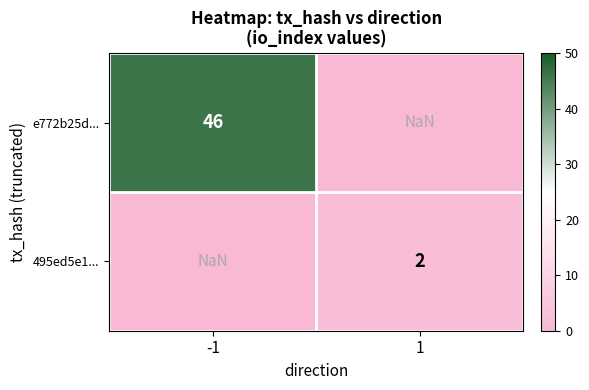

The e772b25d... series shows 79.5 at -1. True or false?

False